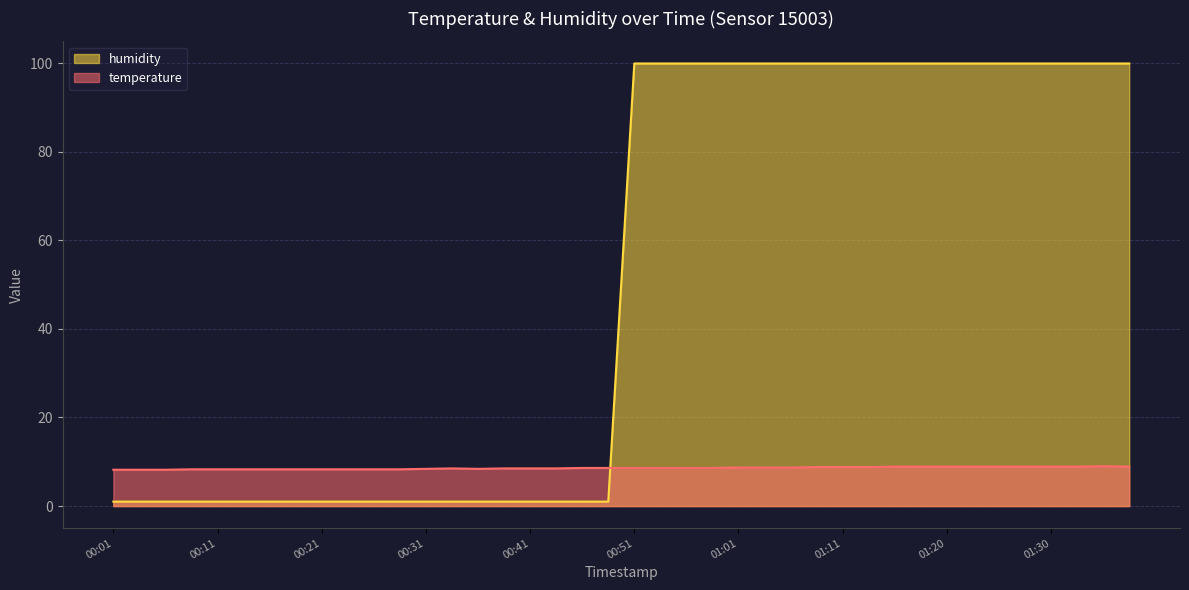

List the series in order of their peak value, lowest first.

temperature, humidity